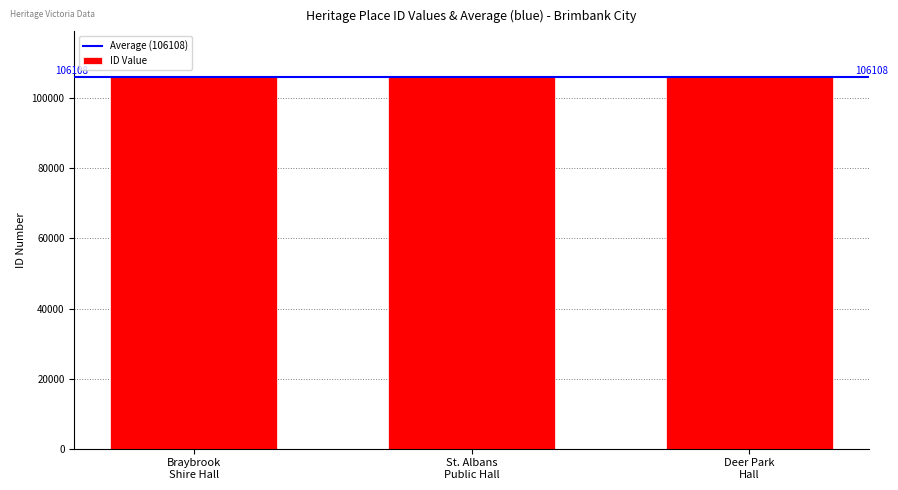

Where is the data nearest to the value 106133?

St. Albans
Public Hall